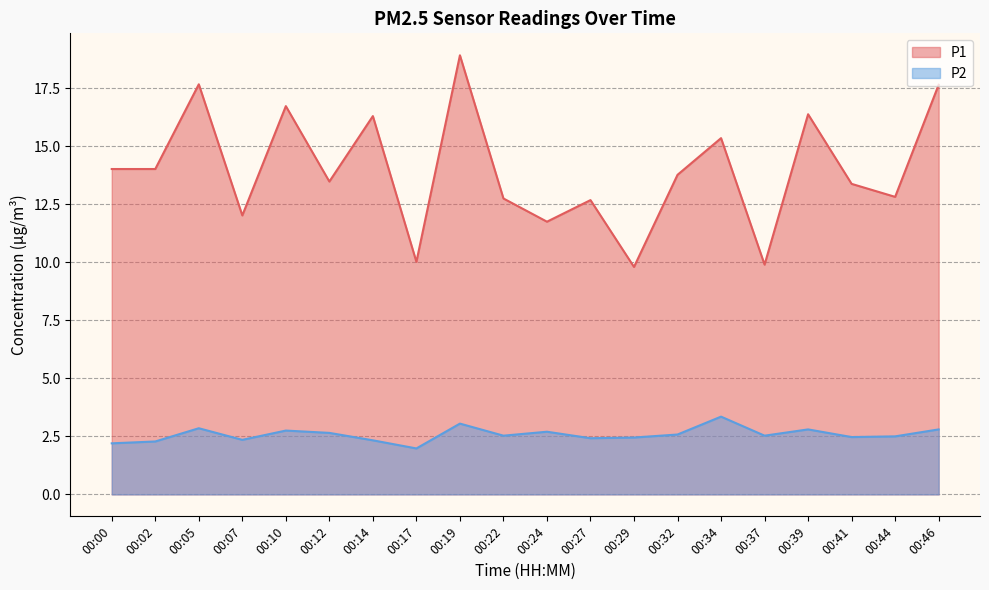

Reading left to right, what are all the values shown in this chart?

P1: 14.0	14.0	17.7	12.0	16.7	13.5	16.3	10.0	18.9	12.8	11.8	12.7	9.8	13.8	15.3	9.9	16.4	13.4	12.8	17.6
P2: 2.2	2.3	2.9	2.4	2.8	2.6	2.3	2.0	3.0	2.5	2.7	2.4	2.5	2.6	3.4	2.5	2.8	2.5	2.5	2.8